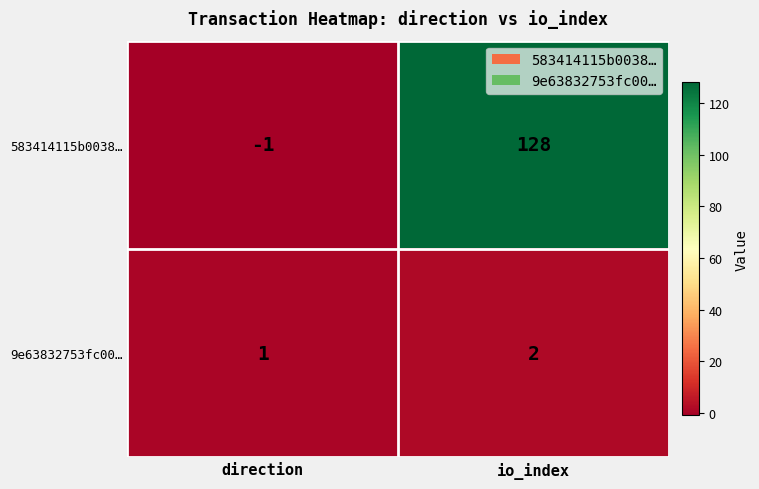

What is the average value of the 583414115b0038… series?

64